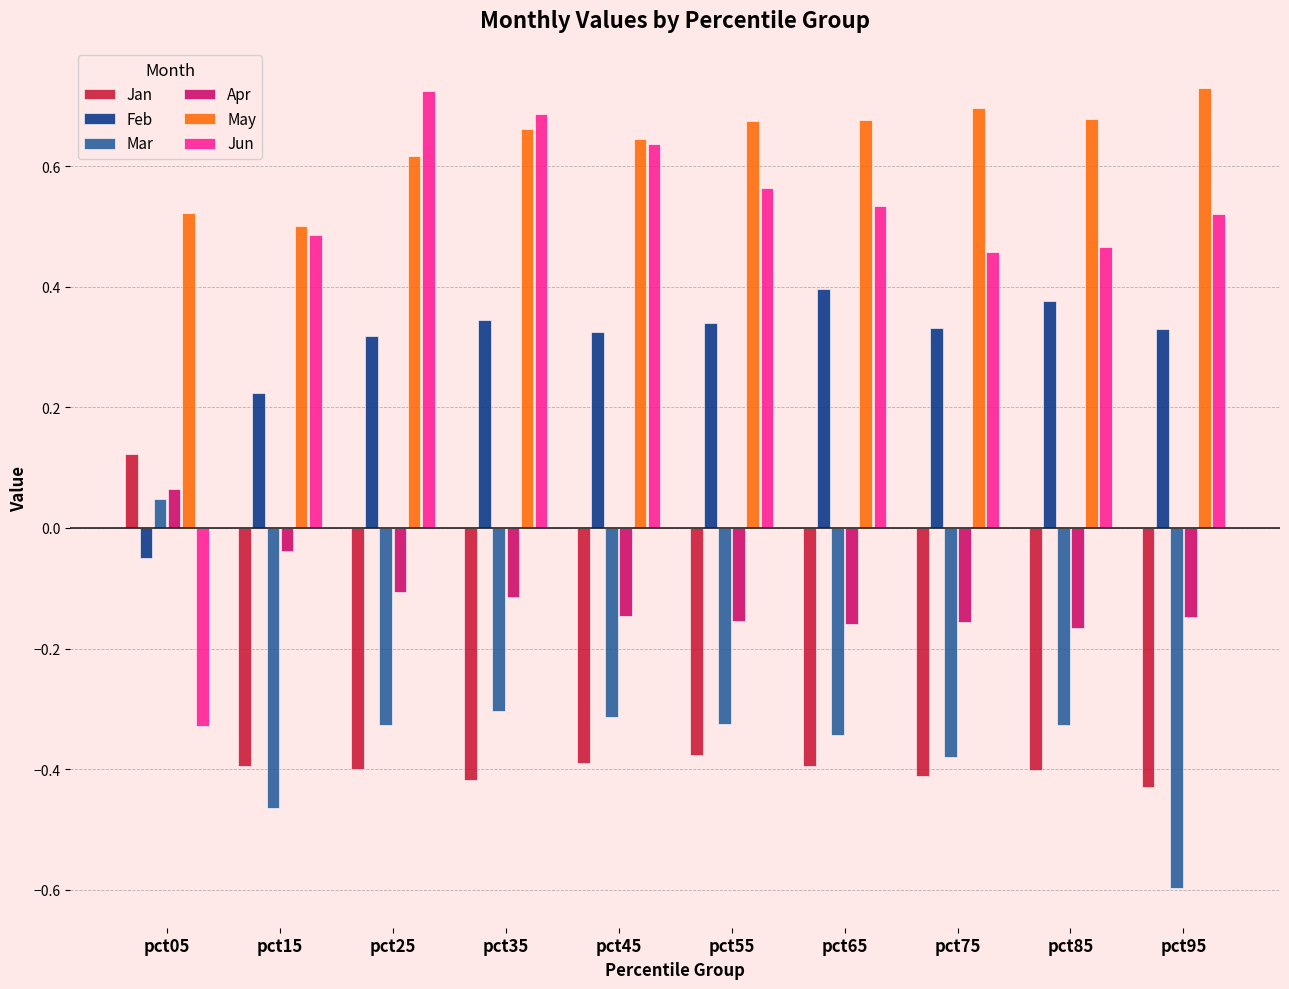

What is the difference between the Jun values at pct05 and pct85?

0.8